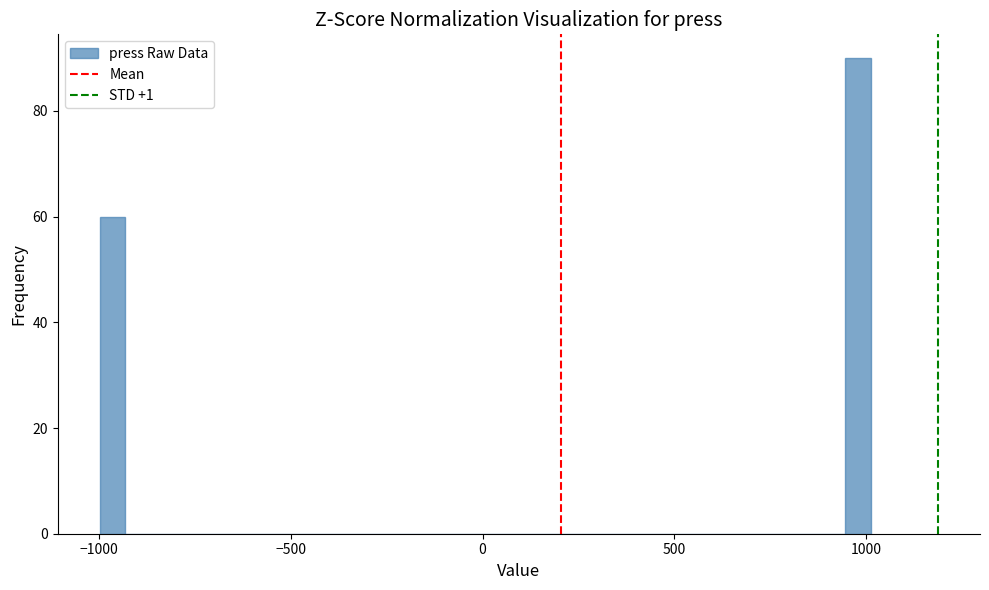

Read against the x-axis, roughly where is the centre of the tallest bar?

1000